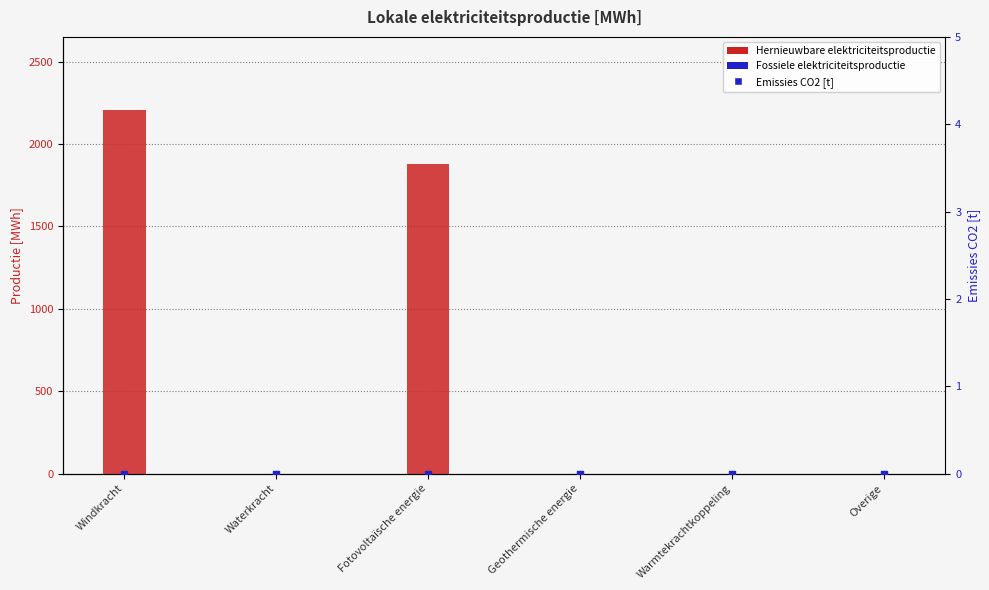

What are all the series names shown in the legend?

Hernieuwbare elektriciteitsproductie, Fossiele elektriciteitsproductie, Emissies CO2 [t]